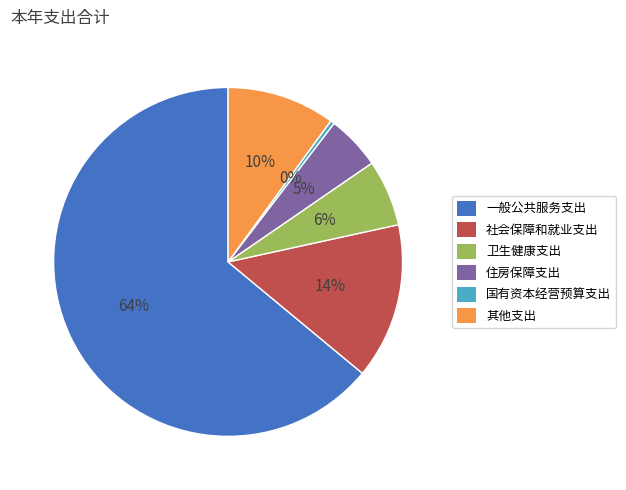

Approximately how many times larger is the value at 住房保障支出 compared to 国有资本经营预算支出?

13.4